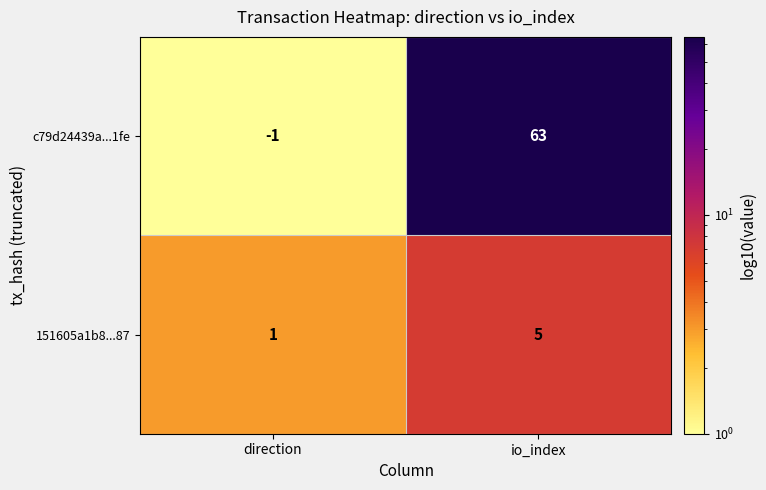

Which category has the lowest value across all series?

direction